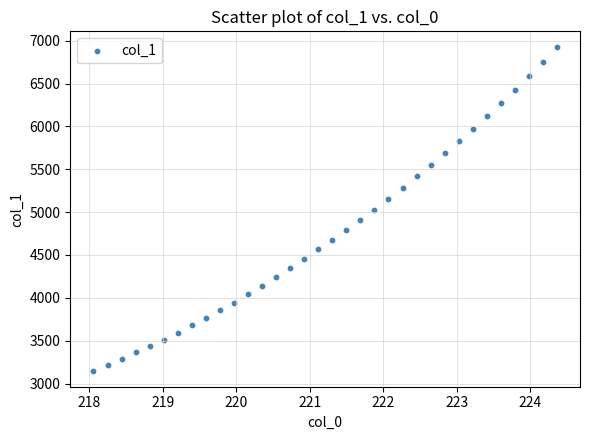

What is the range of Y values (max minus min)?

3769.8